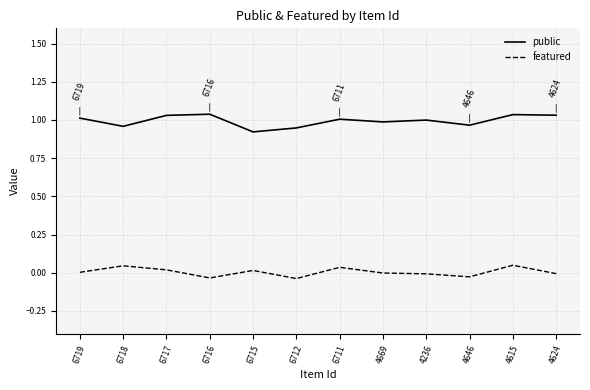

Which series changed the most between 6718 and 6711?

public